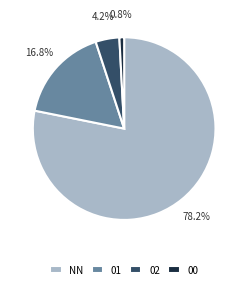

To the nearest percent, what percentage of the pie is NN?

78%